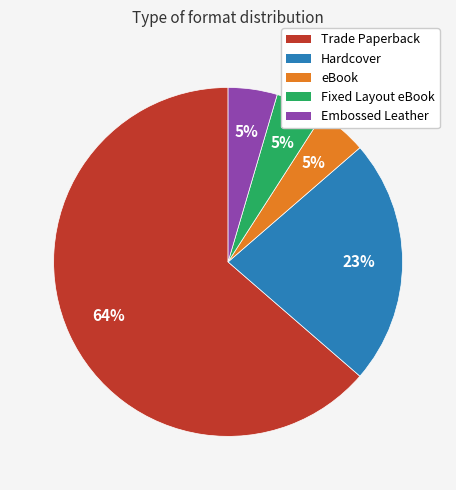

Does Trade Paperback represent more than half of the total?

Yes